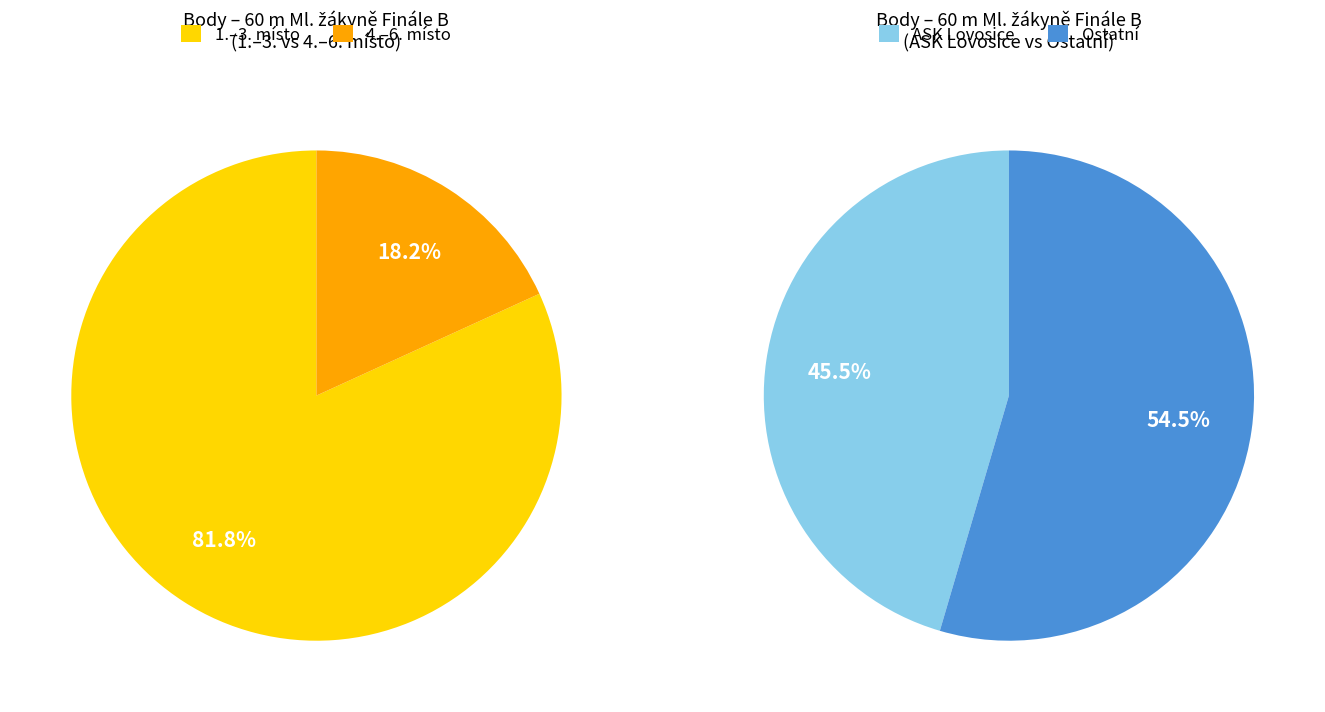

The Kormundová Veronika slice represents 10% of the pie. True or false?

False